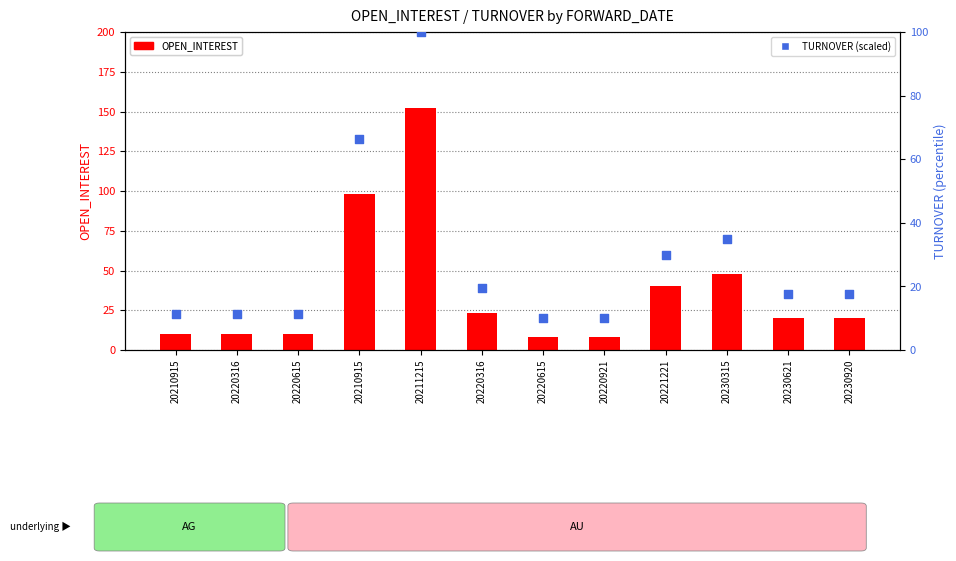

At how many categories does at least one series exceed 21?

5